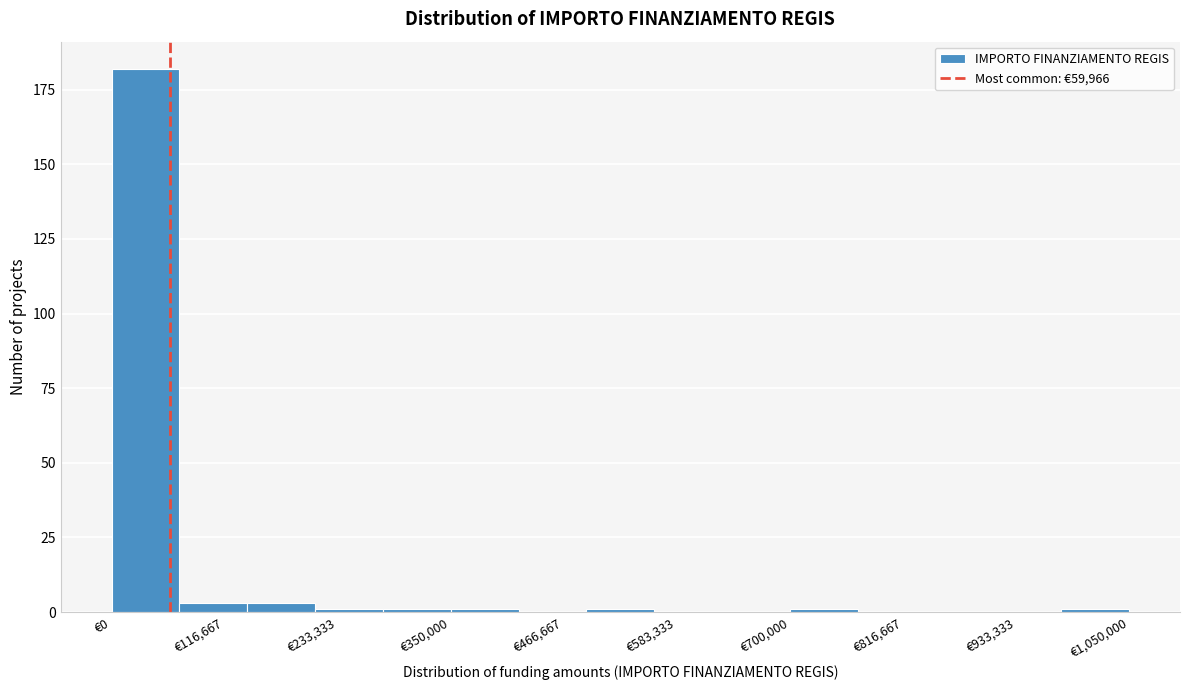

Around what value on the x-axis is the tallest bar? Give the approximate position of its centre, as read against the axis.

40000